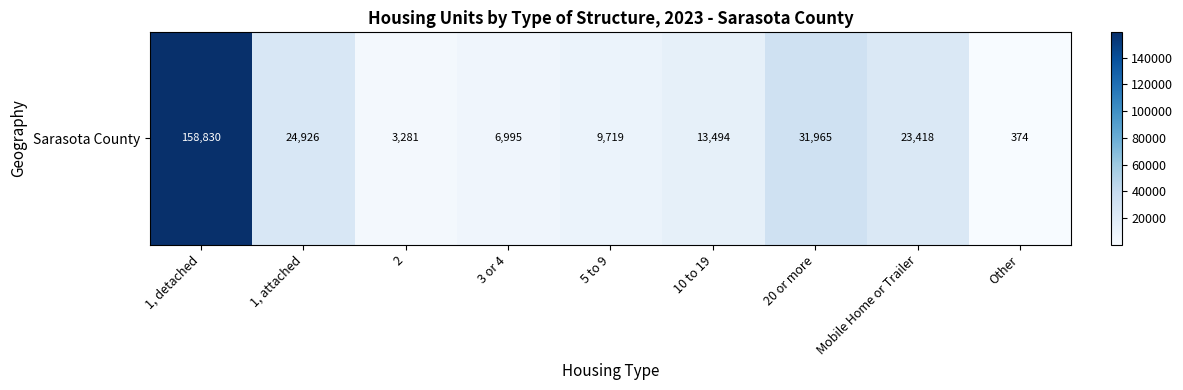

What is the difference between the maximum and minimum values?

158456